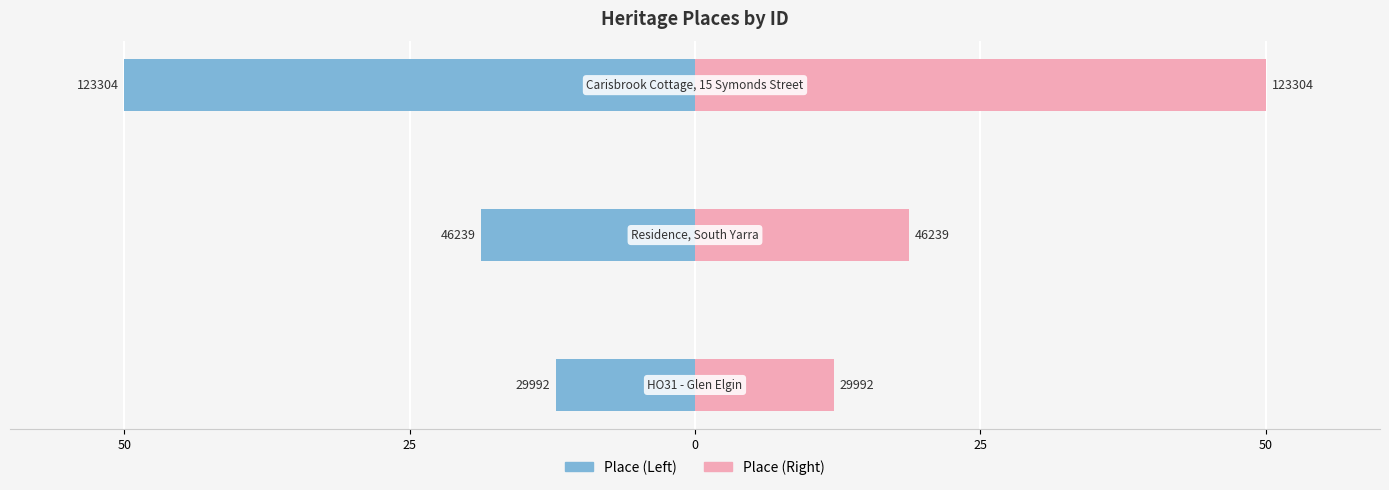

What is the sum of the ID (Left) values at 0 and 50?

-62.2